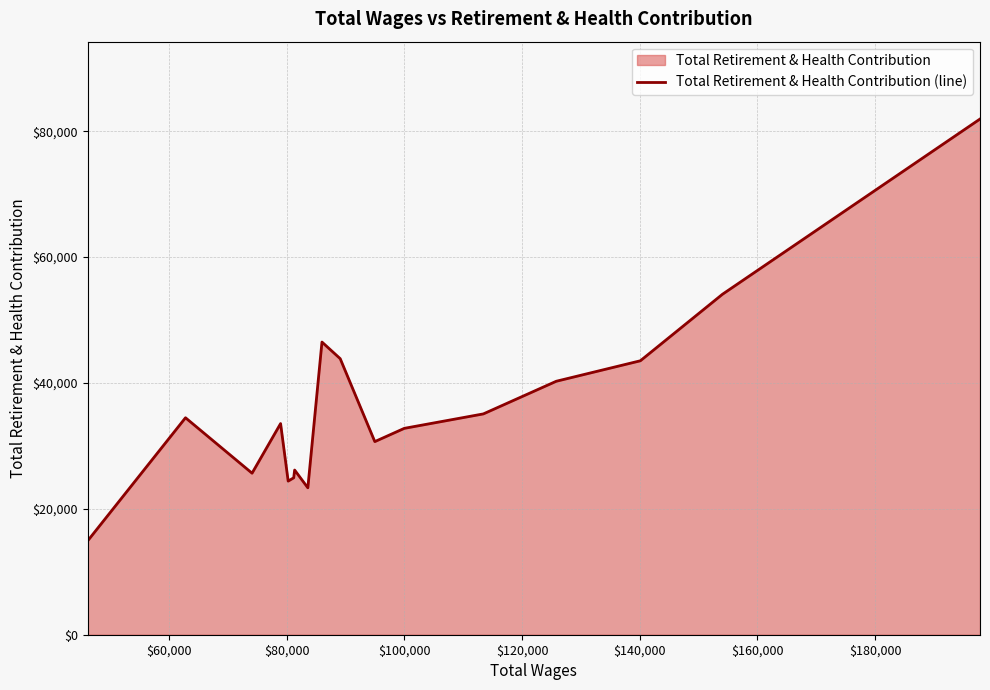

True or false: the data has more than 1 interior local peaks.

True